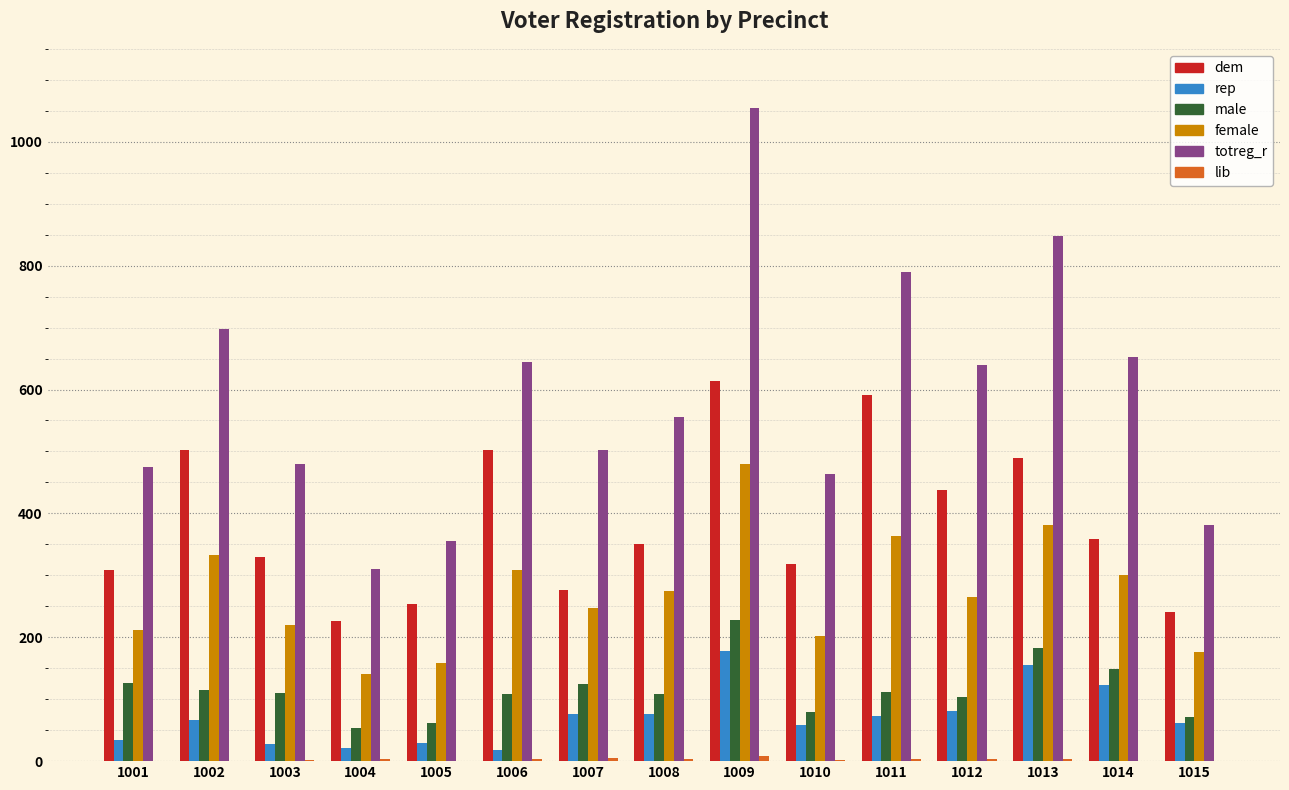

The value of female at 1011 is 363. True or false?

True